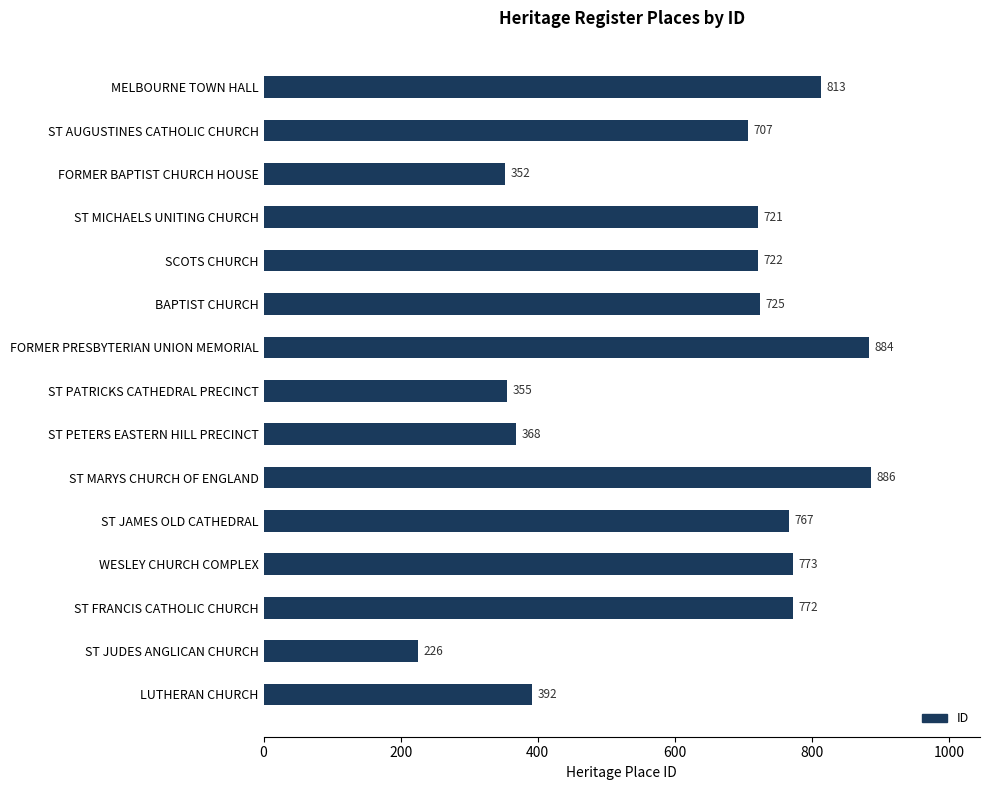

List the labels in order of value, largest first.

ST MARYS CHURCH OF ENGLAND, FORMER PRESBYTERIAN UNION MEMORIAL, MELBOURNE TOWN HALL, WESLEY CHURCH COMPLEX, ST FRANCIS CATHOLIC CHURCH, ST JAMES OLD CATHEDRAL, BAPTIST CHURCH, SCOTS CHURCH, ST MICHAELS UNITING CHURCH, ST AUGUSTINES CATHOLIC CHURCH, LUTHERAN CHURCH, ST PETERS EASTERN HILL PRECINCT, ST PATRICKS CATHEDRAL PRECINCT, FORMER BAPTIST CHURCH HOUSE, ST JUDES ANGLICAN CHURCH